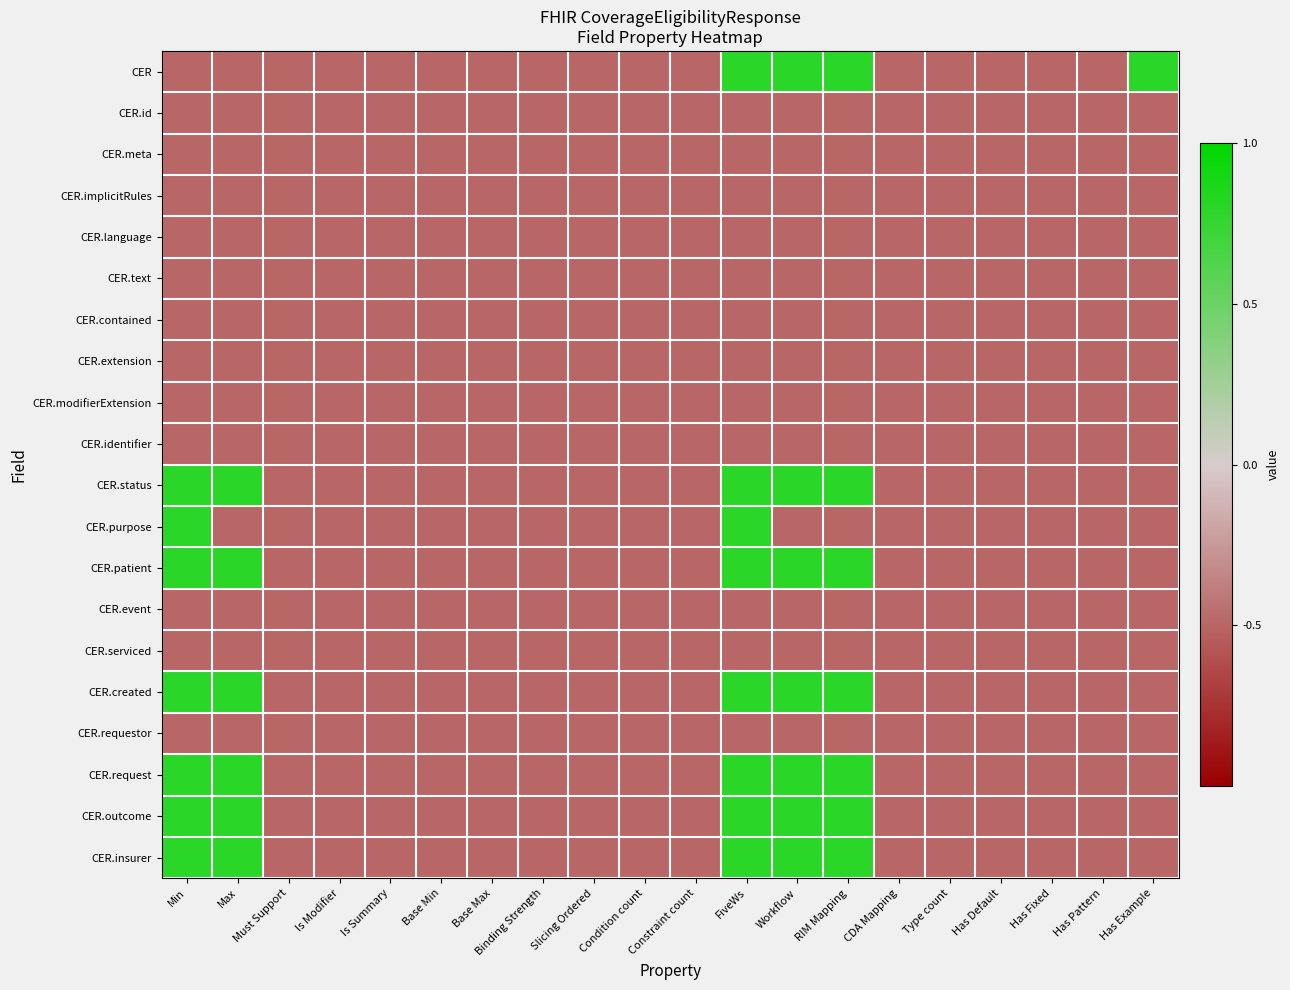

Reading left to right, what are all the values shown in this chart?

CER: Min=-0.5	Max=-0.5	Must Support=-0.5	Is Modifier=-0.5	Is Summary=-0.5	Base Min=-0.5	Base Max=-0.5	Binding Strength=-0.5	Slicing Ordered=-0.5	Condition count=-0.5	Constraint count=-0.5	FiveWs=0.8	Workflow=0.8	RIM Mapping=0.8	CDA Mapping=-0.5	Type count=-0.5	Has Default=-0.5	Has Fixed=-0.5	Has Pattern=-0.5	Has Example=0.8
CER.id: Min=-0.5	Max=-0.5	Must Support=-0.5	Is Modifier=-0.5	Is Summary=-0.5	Base Min=-0.5	Base Max=-0.5	Binding Strength=-0.5	Slicing Ordered=-0.5	Condition count=-0.5	Constraint count=-0.5	FiveWs=-0.5	Workflow=-0.5	RIM Mapping=-0.5	CDA Mapping=-0.5	Type count=-0.5	Has Default=-0.5	Has Fixed=-0.5	Has Pattern=-0.5	Has Example=-0.5
CER.meta: Min=-0.5	Max=-0.5	Must Support=-0.5	Is Modifier=-0.5	Is Summary=-0.5	Base Min=-0.5	Base Max=-0.5	Binding Strength=-0.5	Slicing Ordered=-0.5	Condition count=-0.5	Constraint count=-0.5	FiveWs=-0.5	Workflow=-0.5	RIM Mapping=-0.5	CDA Mapping=-0.5	Type count=-0.5	Has Default=-0.5	Has Fixed=-0.5	Has Pattern=-0.5	Has Example=-0.5
CER.implicitRules: Min=-0.5	Max=-0.5	Must Support=-0.5	Is Modifier=-0.5	Is Summary=-0.5	Base Min=-0.5	Base Max=-0.5	Binding Strength=-0.5	Slicing Ordered=-0.5	Condition count=-0.5	Constraint count=-0.5	FiveWs=-0.5	Workflow=-0.5	RIM Mapping=-0.5	CDA Mapping=-0.5	Type count=-0.5	Has Default=-0.5	Has Fixed=-0.5	Has Pattern=-0.5	Has Example=-0.5
CER.language: Min=-0.5	Max=-0.5	Must Support=-0.5	Is Modifier=-0.5	Is Summary=-0.5	Base Min=-0.5	Base Max=-0.5	Binding Strength=-0.5	Slicing Ordered=-0.5	Condition count=-0.5	Constraint count=-0.5	FiveWs=-0.5	Workflow=-0.5	RIM Mapping=-0.5	CDA Mapping=-0.5	Type count=-0.5	Has Default=-0.5	Has Fixed=-0.5	Has Pattern=-0.5	Has Example=-0.5
CER.text: Min=-0.5	Max=-0.5	Must Support=-0.5	Is Modifier=-0.5	Is Summary=-0.5	Base Min=-0.5	Base Max=-0.5	Binding Strength=-0.5	Slicing Ordered=-0.5	Condition count=-0.5	Constraint count=-0.5	FiveWs=-0.5	Workflow=-0.5	RIM Mapping=-0.5	CDA Mapping=-0.5	Type count=-0.5	Has Default=-0.5	Has Fixed=-0.5	Has Pattern=-0.5	Has Example=-0.5
CER.contained: Min=-0.5	Max=-0.5	Must Support=-0.5	Is Modifier=-0.5	Is Summary=-0.5	Base Min=-0.5	Base Max=-0.5	Binding Strength=-0.5	Slicing Ordered=-0.5	Condition count=-0.5	Constraint count=-0.5	FiveWs=-0.5	Workflow=-0.5	RIM Mapping=-0.5	CDA Mapping=-0.5	Type count=-0.5	Has Default=-0.5	Has Fixed=-0.5	Has Pattern=-0.5	Has Example=-0.5
CER.extension: Min=-0.5	Max=-0.5	Must Support=-0.5	Is Modifier=-0.5	Is Summary=-0.5	Base Min=-0.5	Base Max=-0.5	Binding Strength=-0.5	Slicing Ordered=-0.5	Condition count=-0.5	Constraint count=-0.5	FiveWs=-0.5	Workflow=-0.5	RIM Mapping=-0.5	CDA Mapping=-0.5	Type count=-0.5	Has Default=-0.5	Has Fixed=-0.5	Has Pattern=-0.5	Has Example=-0.5
CER.modifierExtension: Min=-0.5	Max=-0.5	Must Support=-0.5	Is Modifier=-0.5	Is Summary=-0.5	Base Min=-0.5	Base Max=-0.5	Binding Strength=-0.5	Slicing Ordered=-0.5	Condition count=-0.5	Constraint count=-0.5	FiveWs=-0.5	Workflow=-0.5	RIM Mapping=-0.5	CDA Mapping=-0.5	Type count=-0.5	Has Default=-0.5	Has Fixed=-0.5	Has Pattern=-0.5	Has Example=-0.5
CER.identifier: Min=-0.5	Max=-0.5	Must Support=-0.5	Is Modifier=-0.5	Is Summary=-0.5	Base Min=-0.5	Base Max=-0.5	Binding Strength=-0.5	Slicing Ordered=-0.5	Condition count=-0.5	Constraint count=-0.5	FiveWs=-0.5	Workflow=-0.5	RIM Mapping=-0.5	CDA Mapping=-0.5	Type count=-0.5	Has Default=-0.5	Has Fixed=-0.5	Has Pattern=-0.5	Has Example=-0.5
CER.status: Min=0.8	Max=0.8	Must Support=-0.5	Is Modifier=-0.5	Is Summary=-0.5	Base Min=-0.5	Base Max=-0.5	Binding Strength=-0.5	Slicing Ordered=-0.5	Condition count=-0.5	Constraint count=-0.5	FiveWs=0.8	Workflow=0.8	RIM Mapping=0.8	CDA Mapping=-0.5	Type count=-0.5	Has Default=-0.5	Has Fixed=-0.5	Has Pattern=-0.5	Has Example=-0.5
CER.purpose: Min=0.8	Max=-0.5	Must Support=-0.5	Is Modifier=-0.5	Is Summary=-0.5	Base Min=-0.5	Base Max=-0.5	Binding Strength=-0.5	Slicing Ordered=-0.5	Condition count=-0.5	Constraint count=-0.5	FiveWs=0.8	Workflow=-0.5	RIM Mapping=-0.5	CDA Mapping=-0.5	Type count=-0.5	Has Default=-0.5	Has Fixed=-0.5	Has Pattern=-0.5	Has Example=-0.5
CER.patient: Min=0.8	Max=0.8	Must Support=-0.5	Is Modifier=-0.5	Is Summary=-0.5	Base Min=-0.5	Base Max=-0.5	Binding Strength=-0.5	Slicing Ordered=-0.5	Condition count=-0.5	Constraint count=-0.5	FiveWs=0.8	Workflow=0.8	RIM Mapping=0.8	CDA Mapping=-0.5	Type count=-0.5	Has Default=-0.5	Has Fixed=-0.5	Has Pattern=-0.5	Has Example=-0.5
CER.event: Min=-0.5	Max=-0.5	Must Support=-0.5	Is Modifier=-0.5	Is Summary=-0.5	Base Min=-0.5	Base Max=-0.5	Binding Strength=-0.5	Slicing Ordered=-0.5	Condition count=-0.5	Constraint count=-0.5	FiveWs=-0.5	Workflow=-0.5	RIM Mapping=-0.5	CDA Mapping=-0.5	Type count=-0.5	Has Default=-0.5	Has Fixed=-0.5	Has Pattern=-0.5	Has Example=-0.5
CER.serviced: Min=-0.5	Max=-0.5	Must Support=-0.5	Is Modifier=-0.5	Is Summary=-0.5	Base Min=-0.5	Base Max=-0.5	Binding Strength=-0.5	Slicing Ordered=-0.5	Condition count=-0.5	Constraint count=-0.5	FiveWs=-0.5	Workflow=-0.5	RIM Mapping=-0.5	CDA Mapping=-0.5	Type count=-0.5	Has Default=-0.5	Has Fixed=-0.5	Has Pattern=-0.5	Has Example=-0.5
CER.created: Min=0.8	Max=0.8	Must Support=-0.5	Is Modifier=-0.5	Is Summary=-0.5	Base Min=-0.5	Base Max=-0.5	Binding Strength=-0.5	Slicing Ordered=-0.5	Condition count=-0.5	Constraint count=-0.5	FiveWs=0.8	Workflow=0.8	RIM Mapping=0.8	CDA Mapping=-0.5	Type count=-0.5	Has Default=-0.5	Has Fixed=-0.5	Has Pattern=-0.5	Has Example=-0.5
CER.requestor: Min=-0.5	Max=-0.5	Must Support=-0.5	Is Modifier=-0.5	Is Summary=-0.5	Base Min=-0.5	Base Max=-0.5	Binding Strength=-0.5	Slicing Ordered=-0.5	Condition count=-0.5	Constraint count=-0.5	FiveWs=-0.5	Workflow=-0.5	RIM Mapping=-0.5	CDA Mapping=-0.5	Type count=-0.5	Has Default=-0.5	Has Fixed=-0.5	Has Pattern=-0.5	Has Example=-0.5
CER.request: Min=0.8	Max=0.8	Must Support=-0.5	Is Modifier=-0.5	Is Summary=-0.5	Base Min=-0.5	Base Max=-0.5	Binding Strength=-0.5	Slicing Ordered=-0.5	Condition count=-0.5	Constraint count=-0.5	FiveWs=0.8	Workflow=0.8	RIM Mapping=0.8	CDA Mapping=-0.5	Type count=-0.5	Has Default=-0.5	Has Fixed=-0.5	Has Pattern=-0.5	Has Example=-0.5
CER.outcome: Min=0.8	Max=0.8	Must Support=-0.5	Is Modifier=-0.5	Is Summary=-0.5	Base Min=-0.5	Base Max=-0.5	Binding Strength=-0.5	Slicing Ordered=-0.5	Condition count=-0.5	Constraint count=-0.5	FiveWs=0.8	Workflow=0.8	RIM Mapping=0.8	CDA Mapping=-0.5	Type count=-0.5	Has Default=-0.5	Has Fixed=-0.5	Has Pattern=-0.5	Has Example=-0.5
CER.insurer: Min=0.8	Max=0.8	Must Support=-0.5	Is Modifier=-0.5	Is Summary=-0.5	Base Min=-0.5	Base Max=-0.5	Binding Strength=-0.5	Slicing Ordered=-0.5	Condition count=-0.5	Constraint count=-0.5	FiveWs=0.8	Workflow=0.8	RIM Mapping=0.8	CDA Mapping=-0.5	Type count=-0.5	Has Default=-0.5	Has Fixed=-0.5	Has Pattern=-0.5	Has Example=-0.5